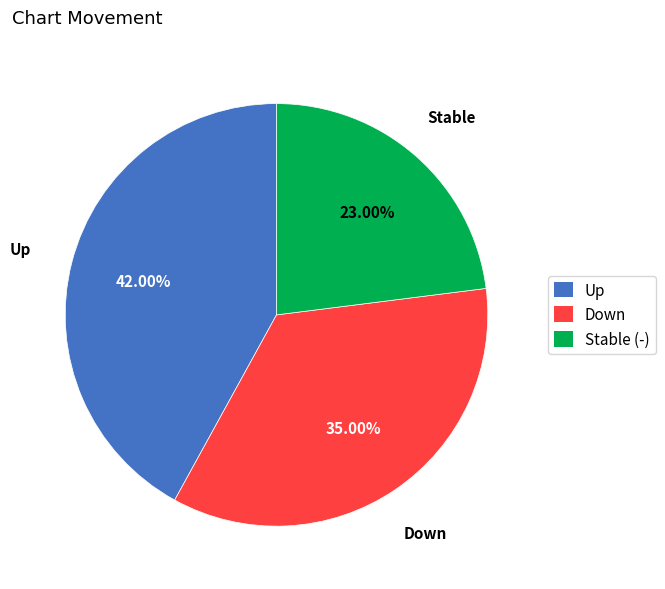

Is there a majority slice in this chart?

No